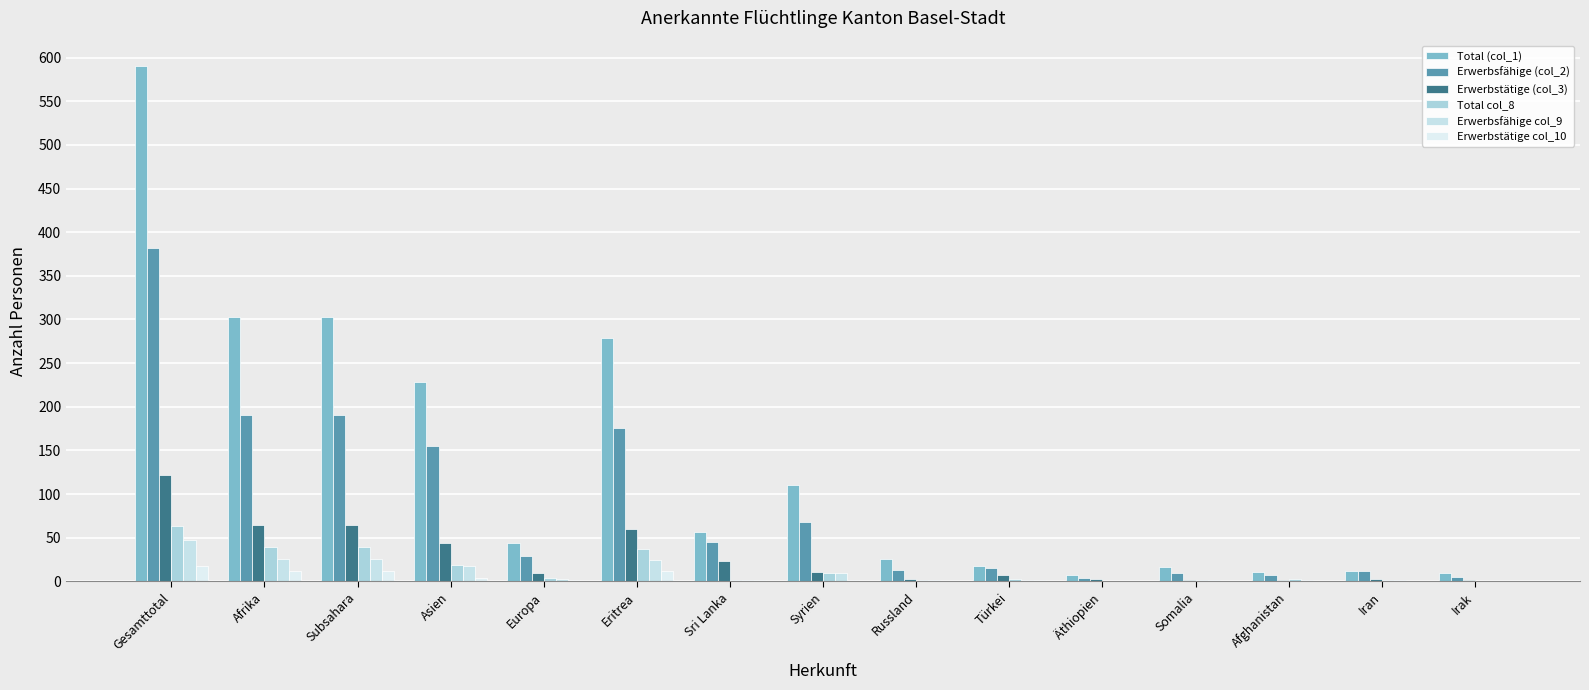

Are the bars horizontal?

No